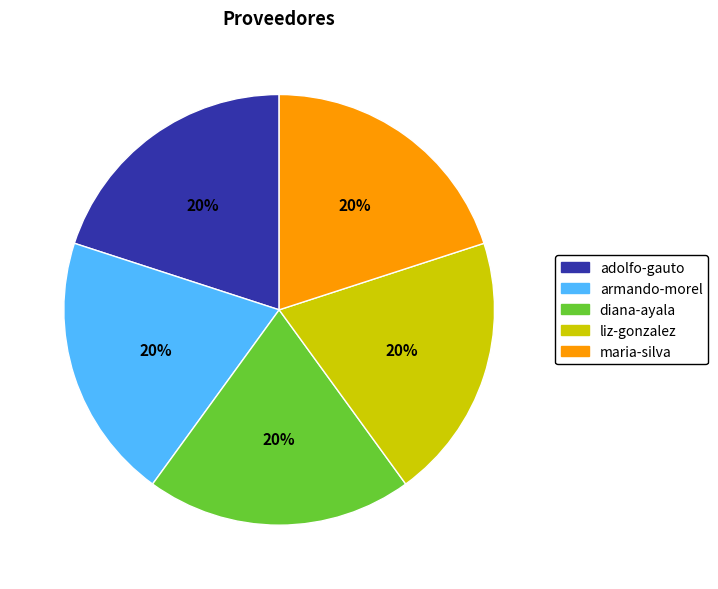

How many segments does this pie chart have?

5